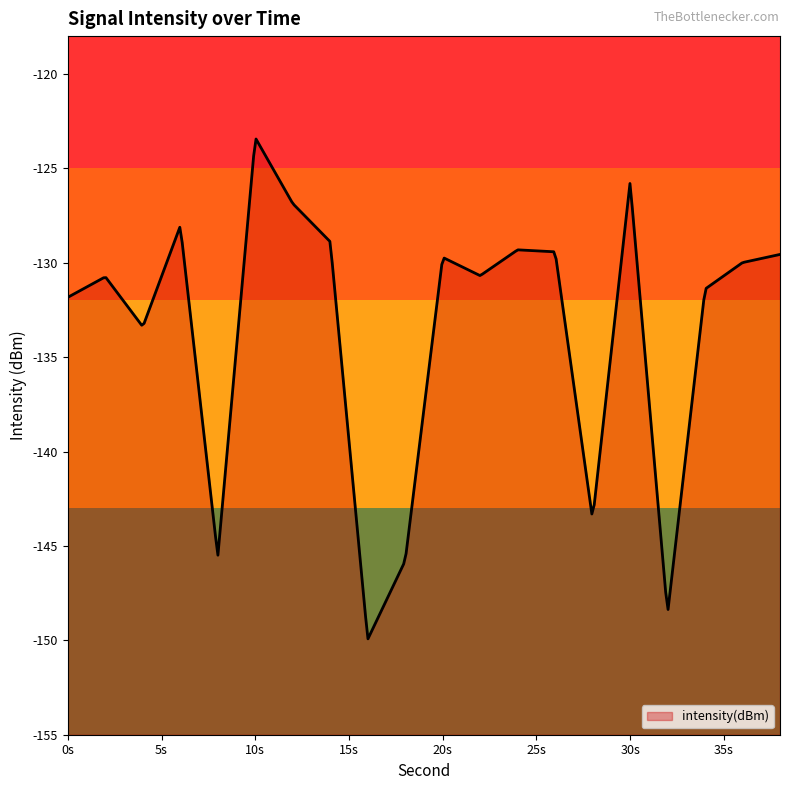

What is the change in value from 22 to 26?

+1.3